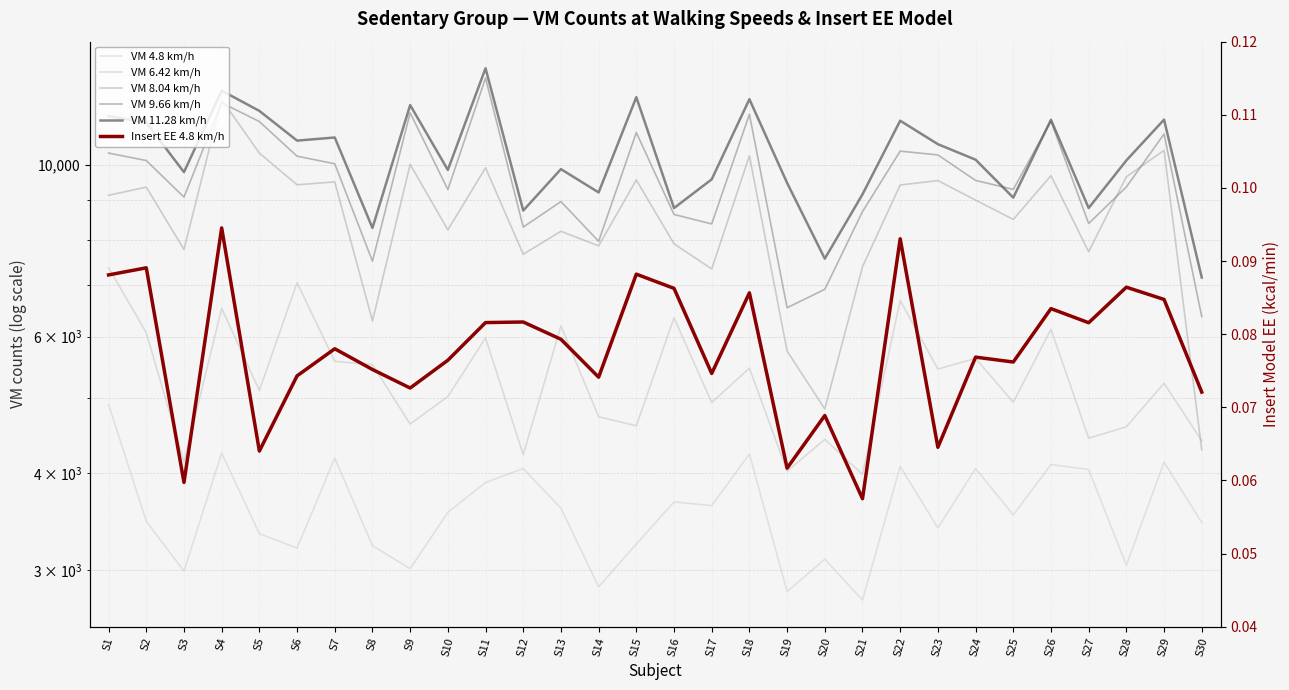

Which series changed the most between S1 and S2?

VM 4.8 km/h